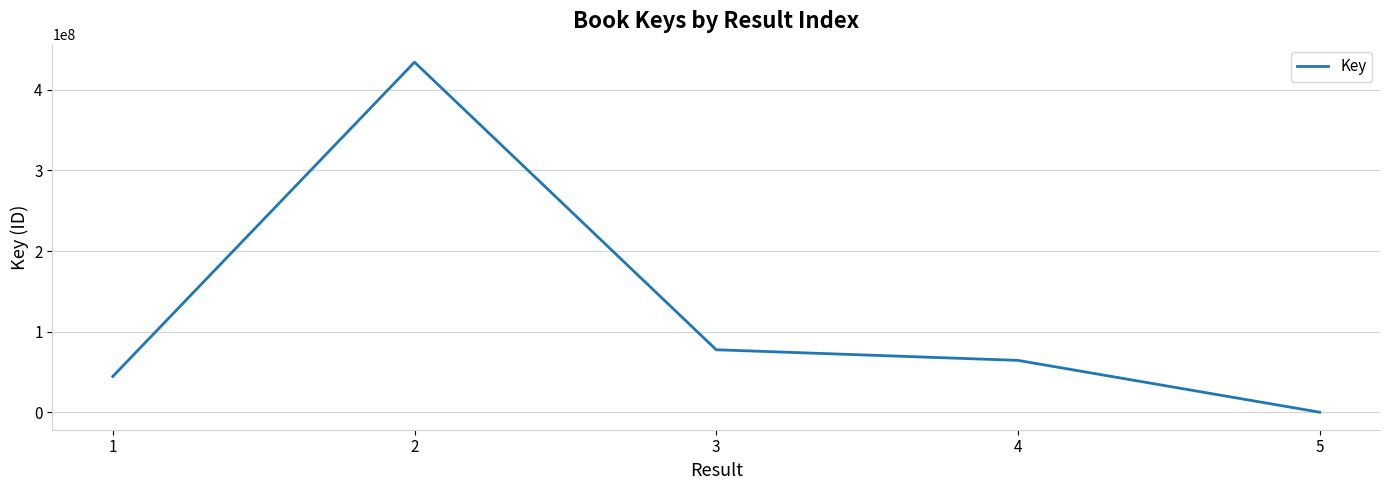

At which label is the value closest to 217241203?

3